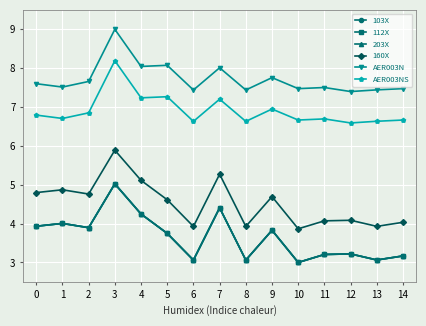

Where is 160X nearest to the value 4?

14